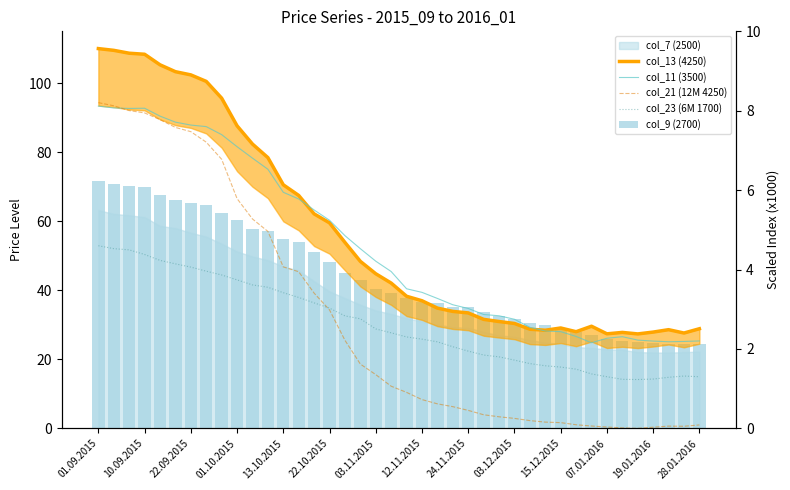

What is the highest value of the col_11 (3500) series?

93.3